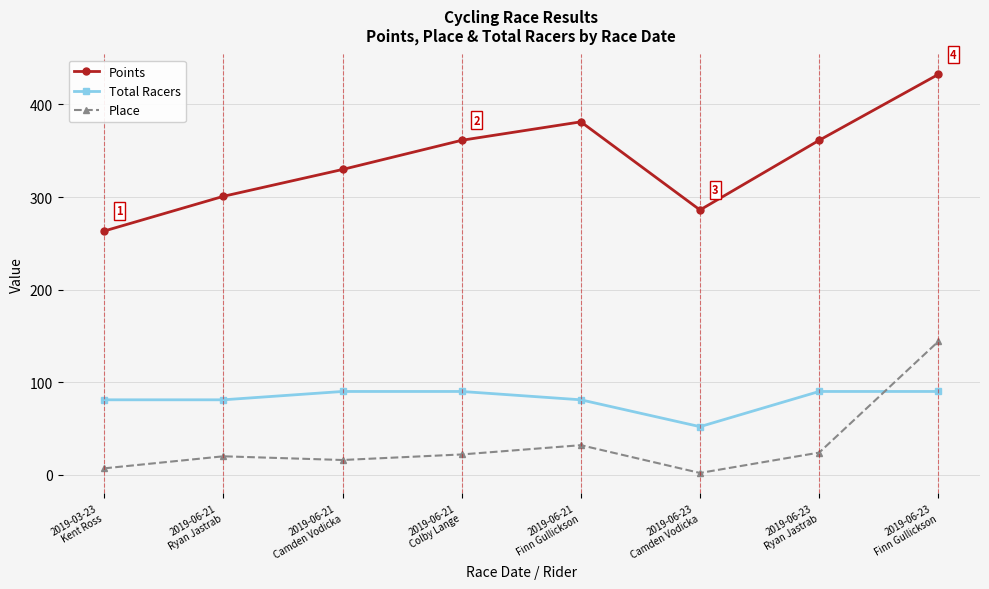

What position from the left is 2019-06-23
Finn Gullickson?

8